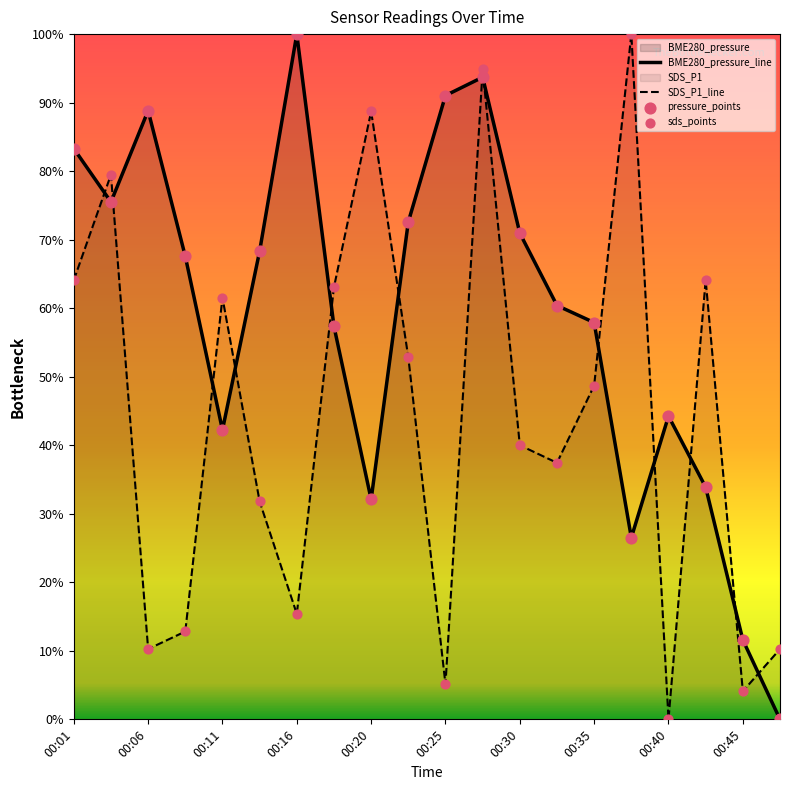

Which series has the largest total across all categories?

BME280_pressure_line